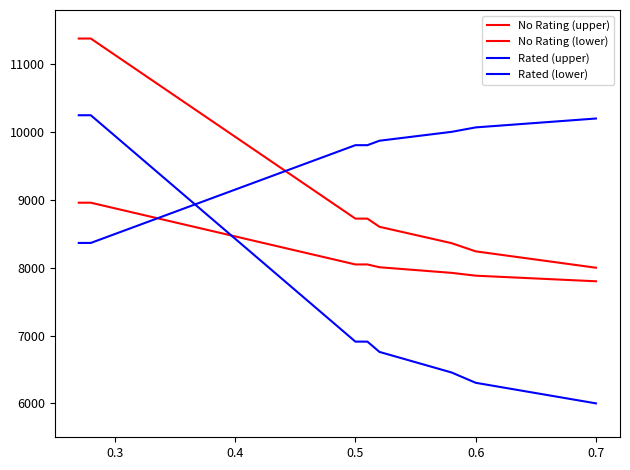

What is the value of the No Rating (upper) point at the 6th from the left?

10896.6